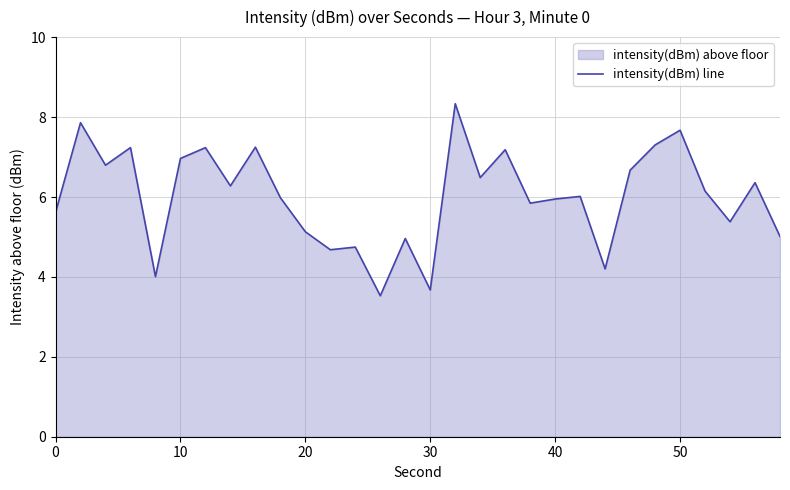

What is the minimum value shown in the chart?

3.5